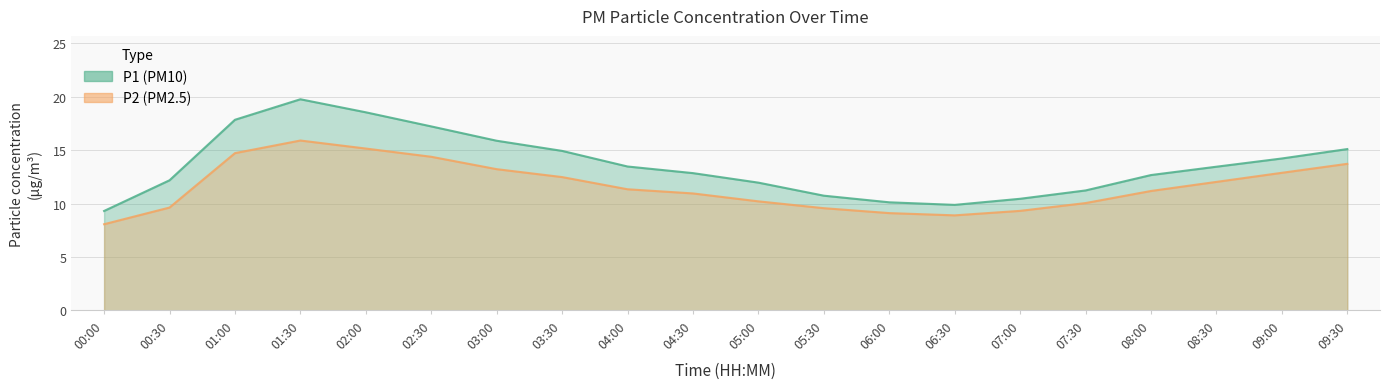

What is the difference between the maximum and second lowest values in the P2 series?

7.0